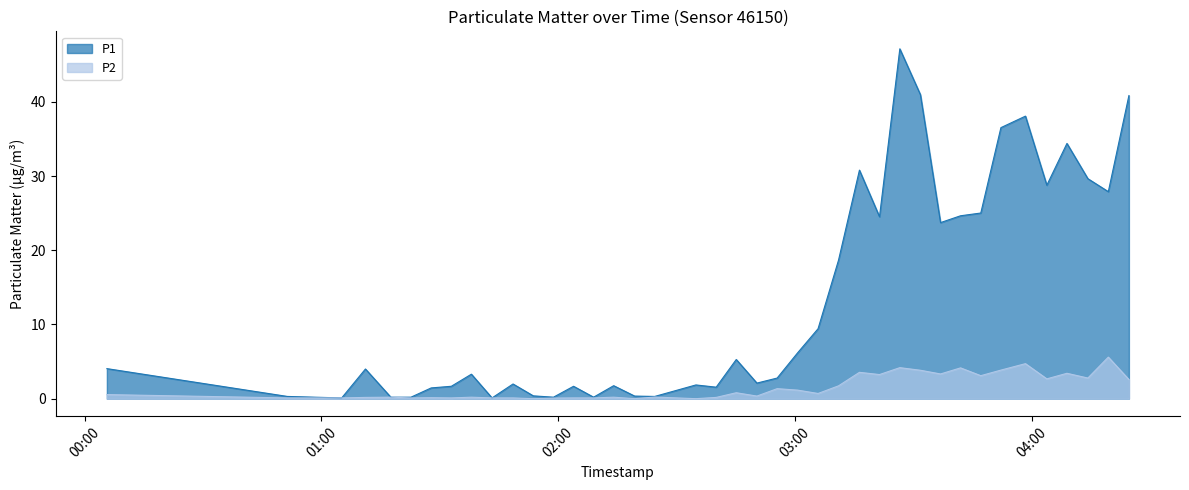

Reading left to right, list all the values displayed in this chart.

P1: 4.0	0.3	0.1	4.0	0.2	0.2	1.4	1.7	3.3	0.1	2.0	0.4	0.2	1.7	0.2	1.8	0.3	0.3	1.9	1.6	5.3	2.1	2.8	6.2	9.4	18.7	30.8	24.5	47.1	41.0	23.7	24.6	25.0	36.5	38.1	28.8	34.4	29.6	27.9	40.9
P2: 0.6	0.1	0.1	0.2	0.2	0.1	0.1	0.1	0.2	0.1	0.1	0.0	0.1	0.1	0.1	0.2	0.0	0.2	0.0	0.2	0.8	0.3	1.4	1.1	0.7	1.7	3.5	3.2	4.2	3.8	3.3	4.2	3.1	3.9	4.7	2.7	3.4	2.8	5.6	2.6